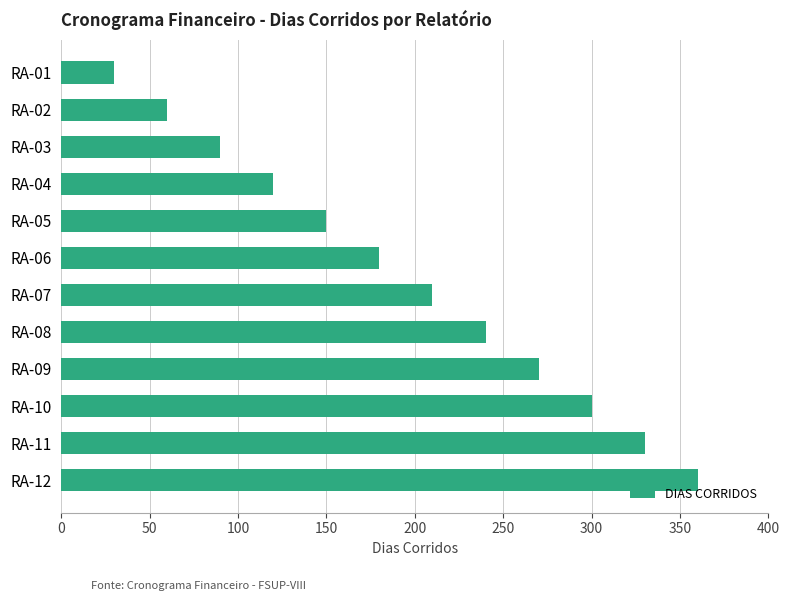

The value at RA-05 is 150. True or false?

True